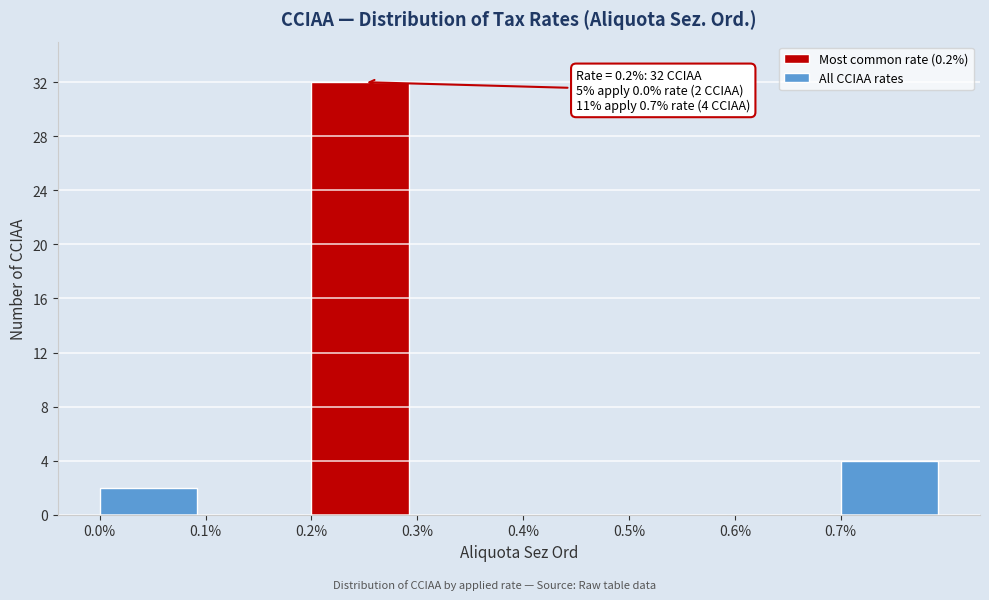

Reading left to right, extract all data points from this chart.

0.0%=2	0.1%=0	0.2%=32	0.3%=0	0.4%=0	0.5%=0	0.6%=0	0.7%=4